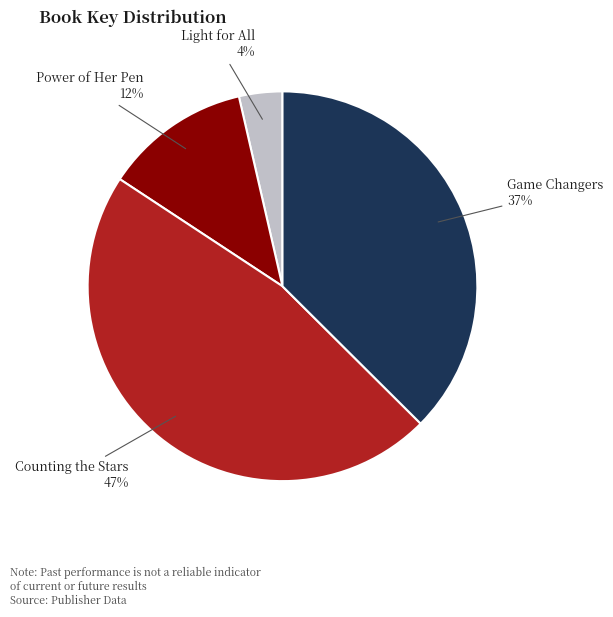

Is there a majority slice in this chart?

No